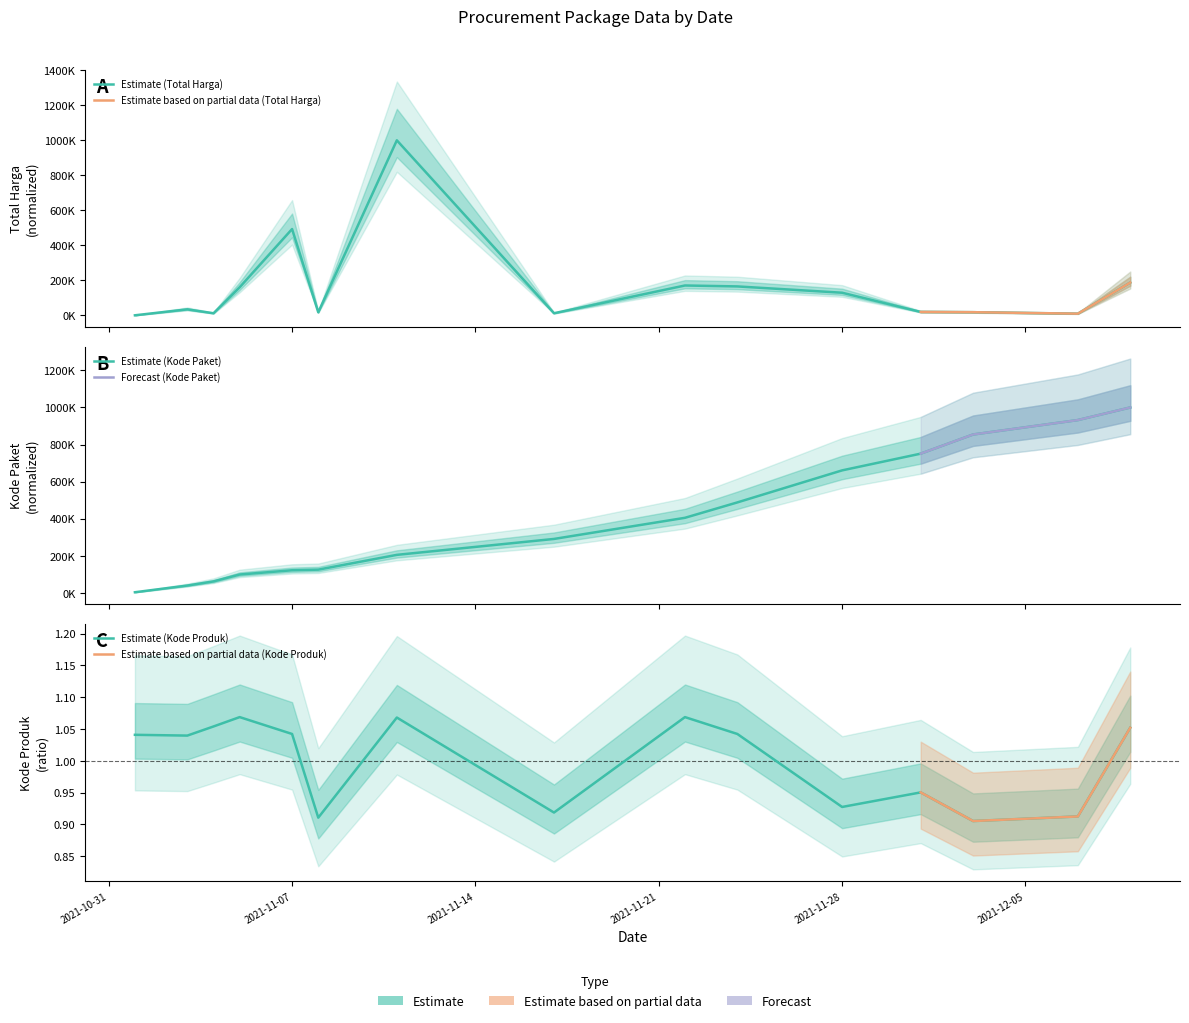

What is the sum of the Kode Paket values at 2021-11-05 and 2021-11-08?

224288.5